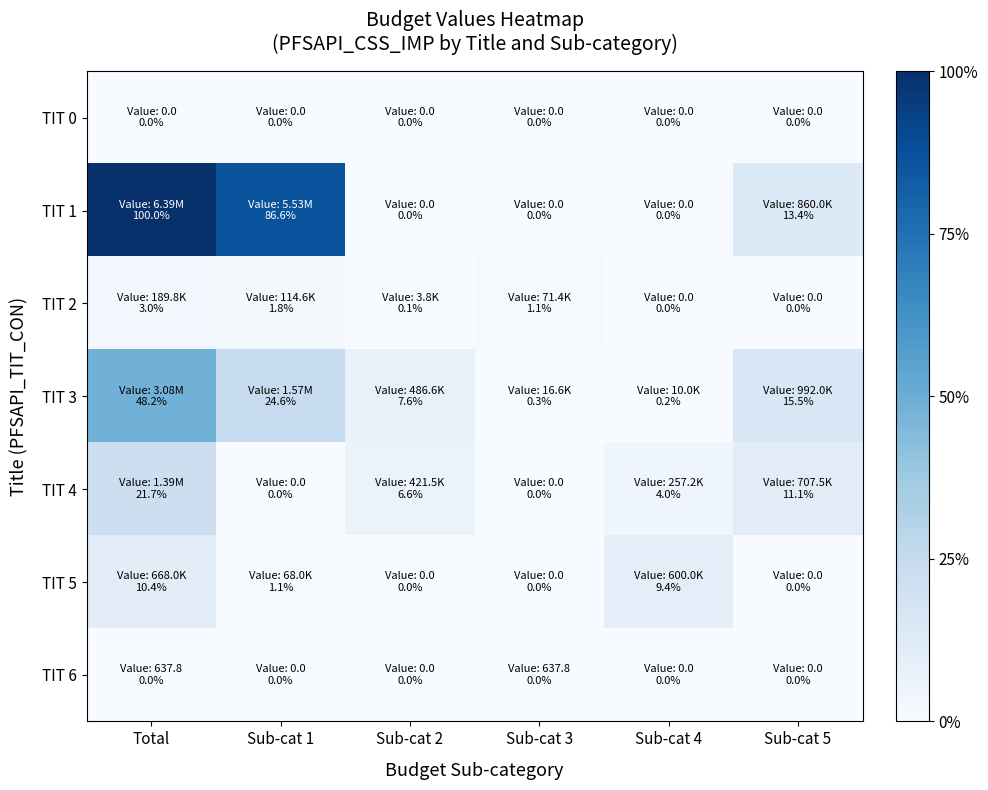

Which series has the largest total across all categories?

TIT 1